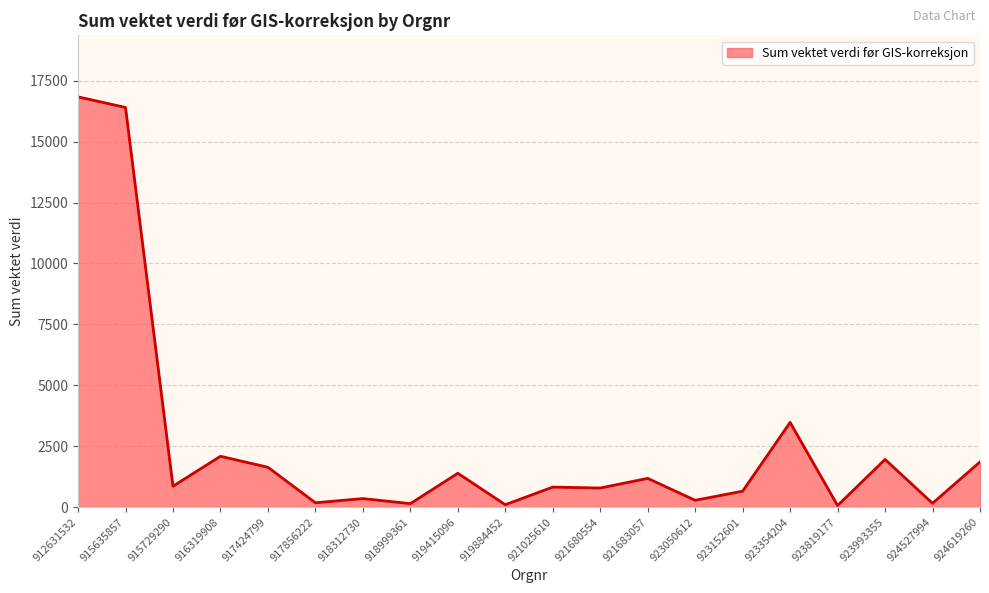

How many lines are shown in the chart?

1